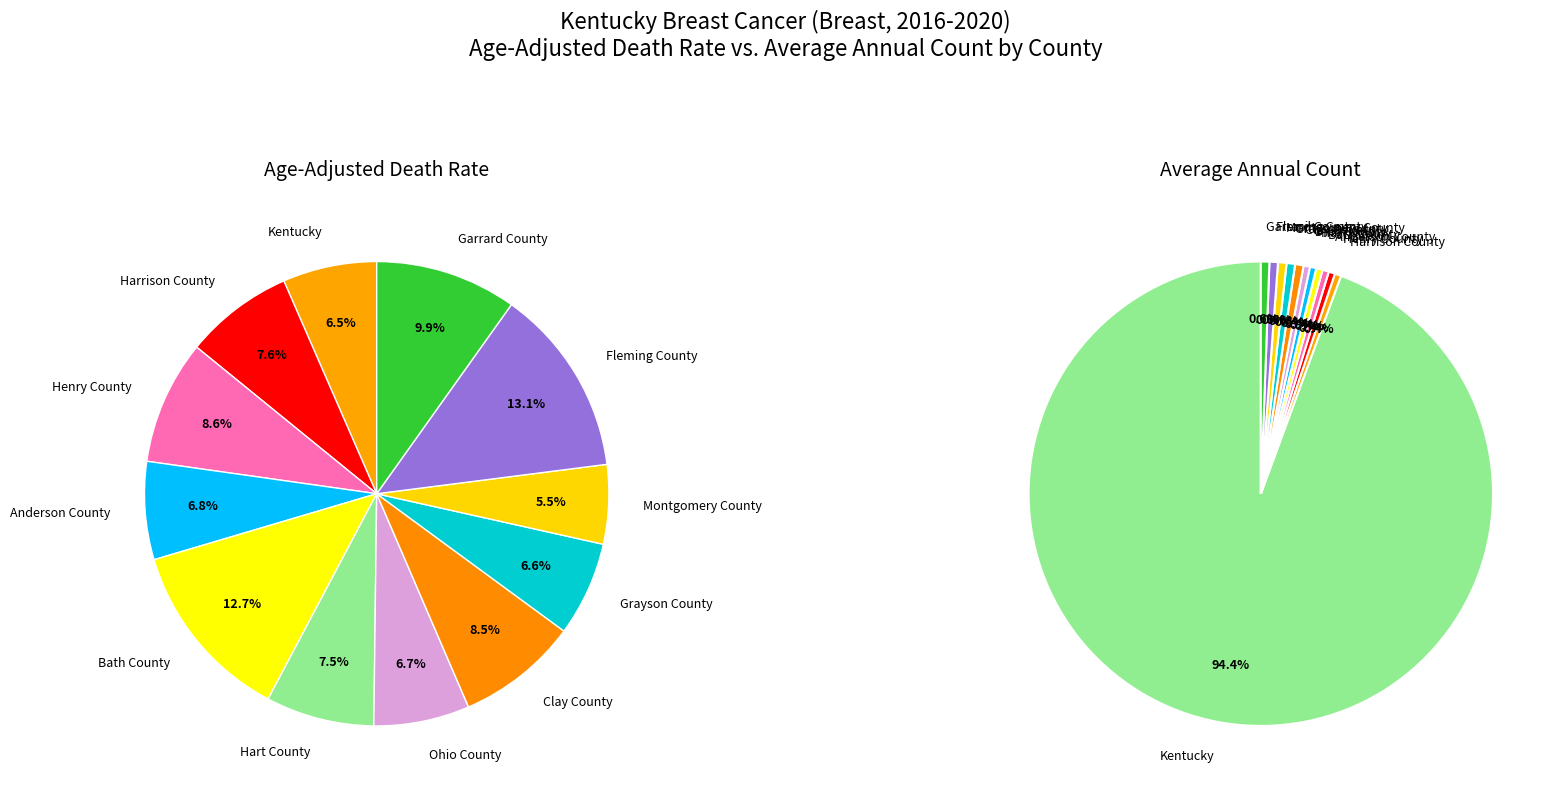

Which category has the smallest portion of the pie?

Montgomery County